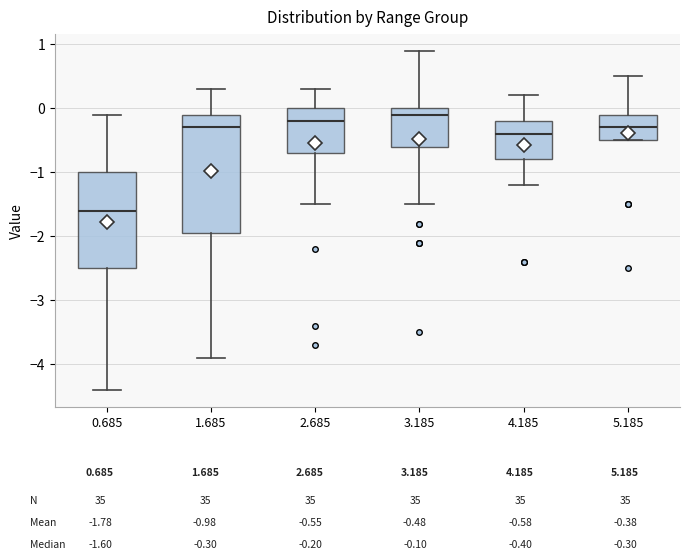

Which box has the highest median line?

3.185